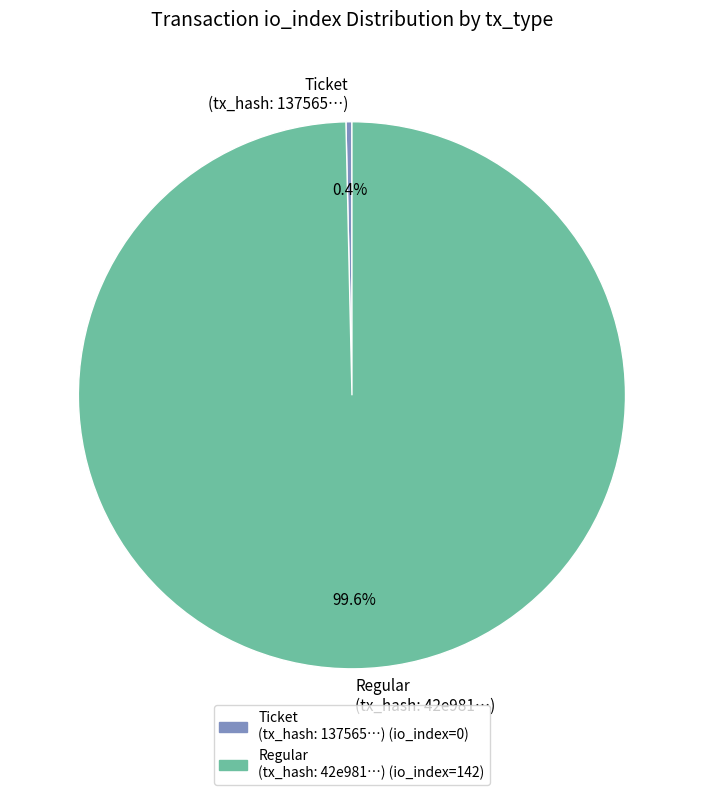

Is there a majority slice in this chart?

Yes